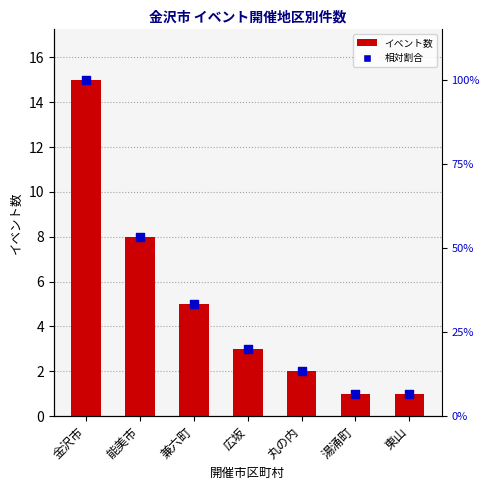

What are all the series names shown in the legend?

イベント数, 割合 (相対)